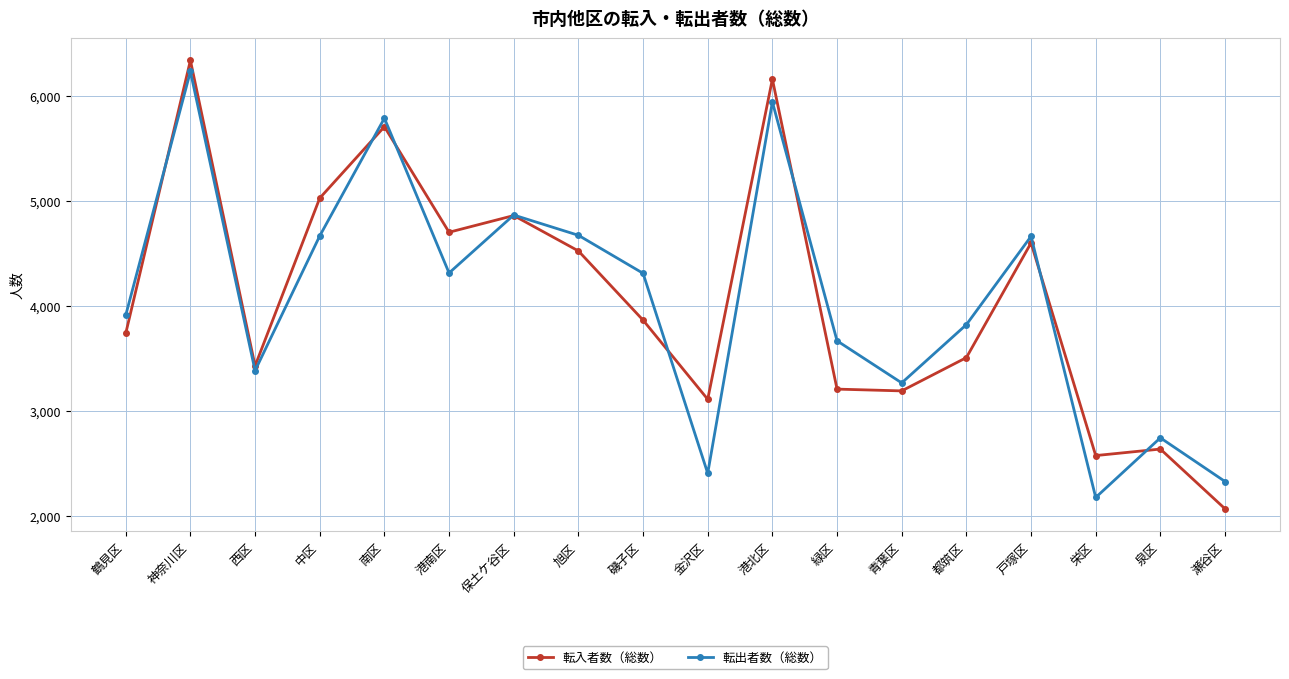

Where is the first local minimum for 転出者数（総数）?

西区